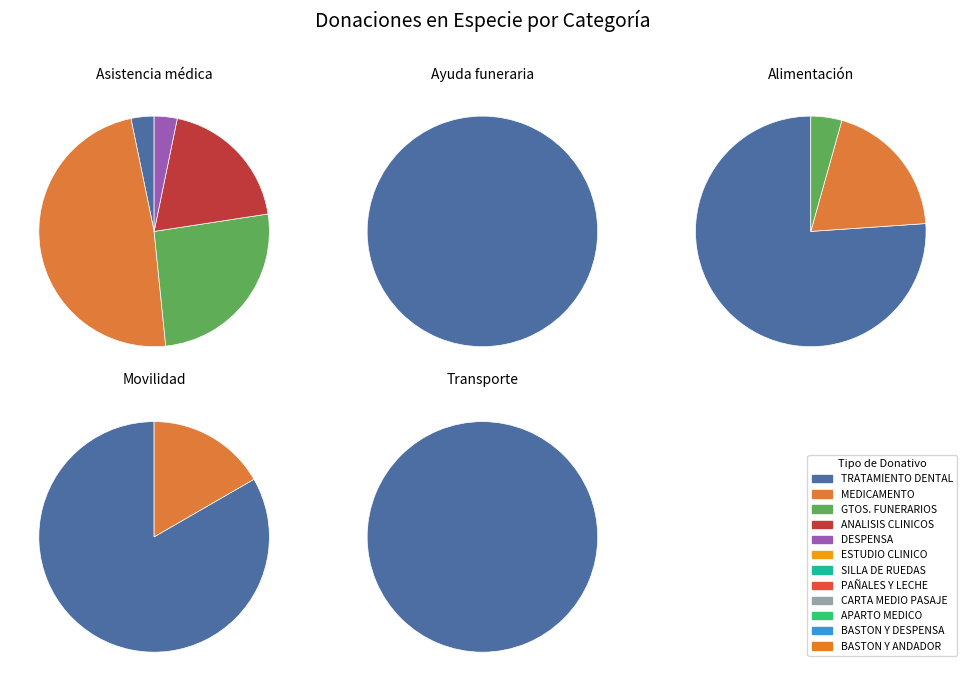

Is the sum of CARTA MEDIO PASAJE and PAÑALES Y LECHE greater than half?

No